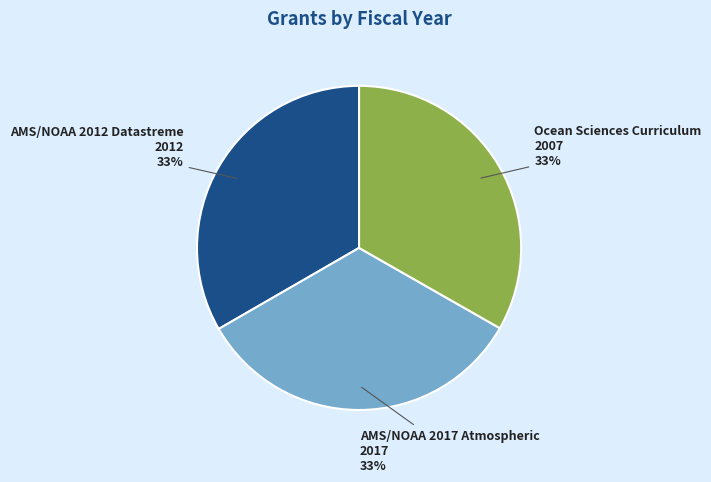

Does any single category account for the majority?

No